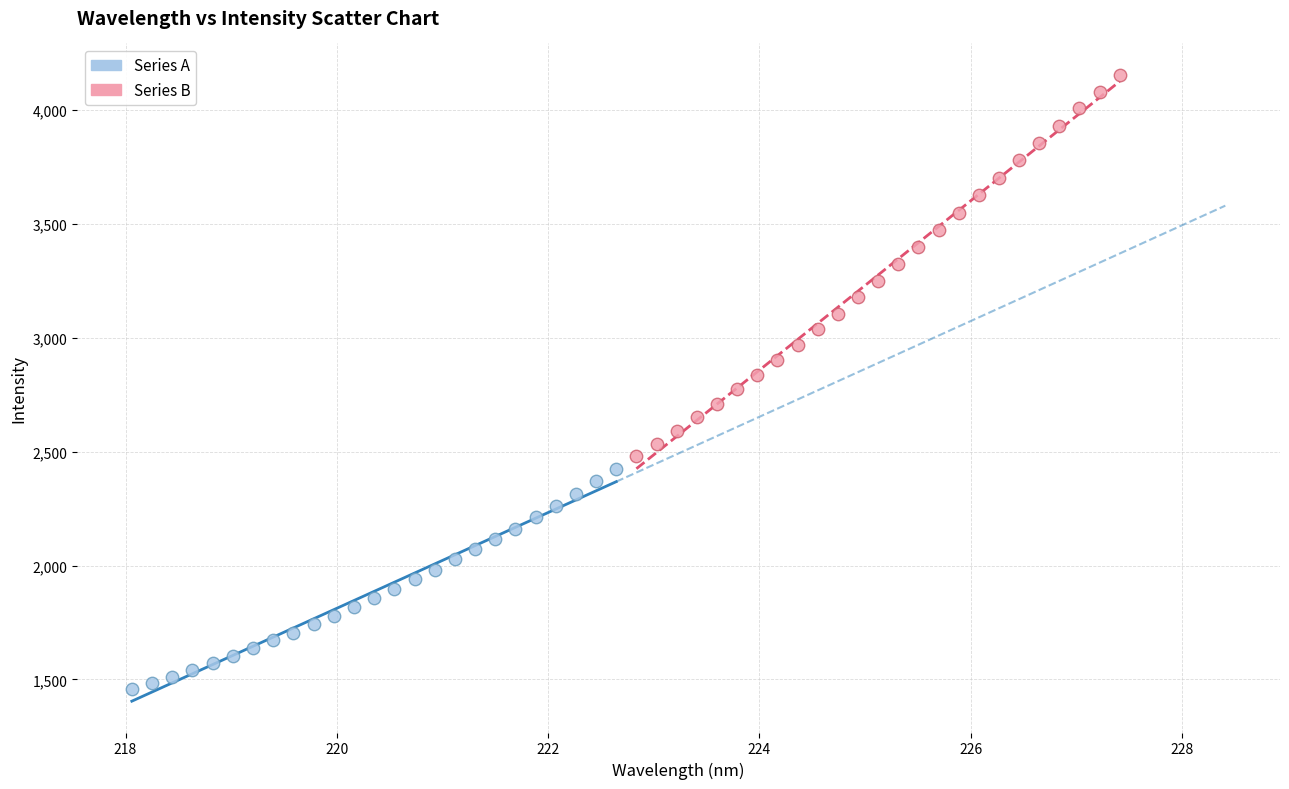

Which series has the widest spread of Y values?

Series B